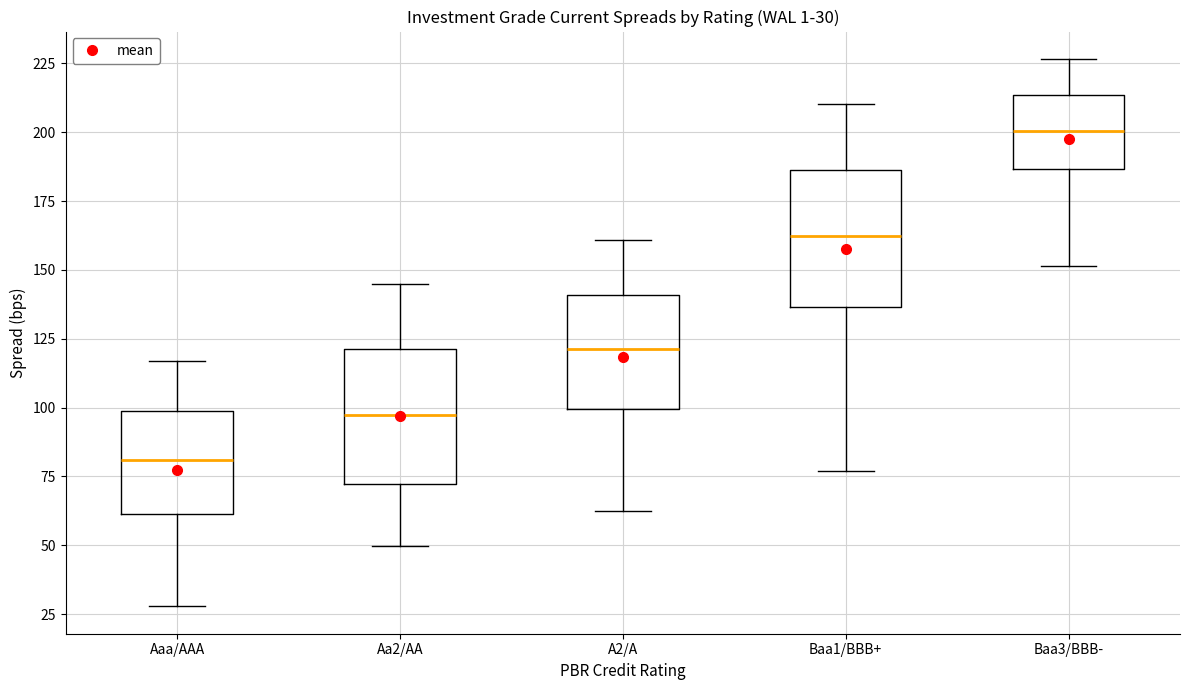

Which box has the highest median line?

Baa3/BBB-